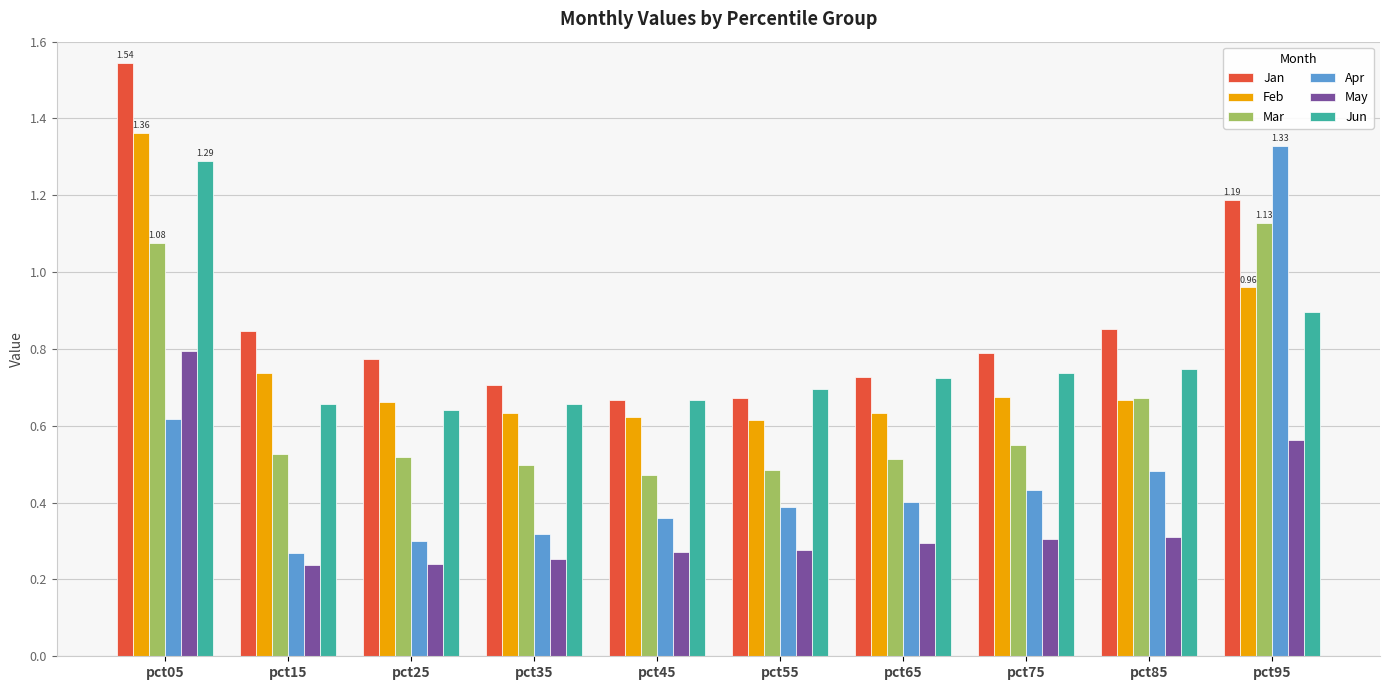

What is the sum of all Apr values?

4.9